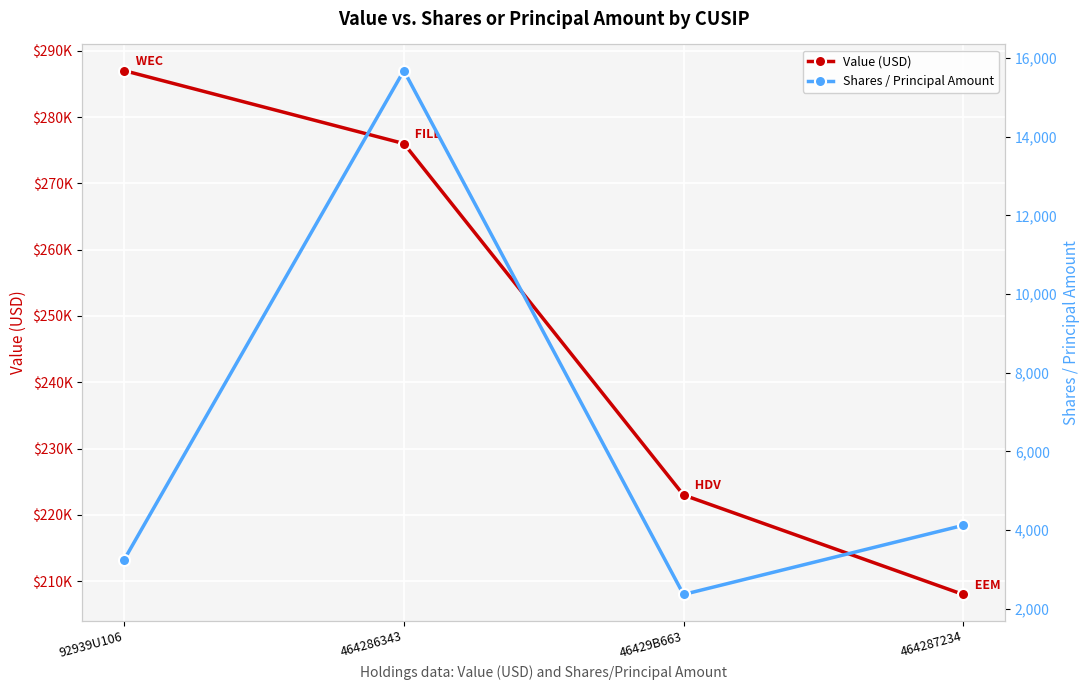

Reading left to right, extract all data points from this chart.

Value (USD): 92939U106=287000	464286343=276000	46429B663=223000	464287234=208000
Shares / Principal Amount: 92939U106=3250	464286343=15680	46429B663=2365	464287234=4121